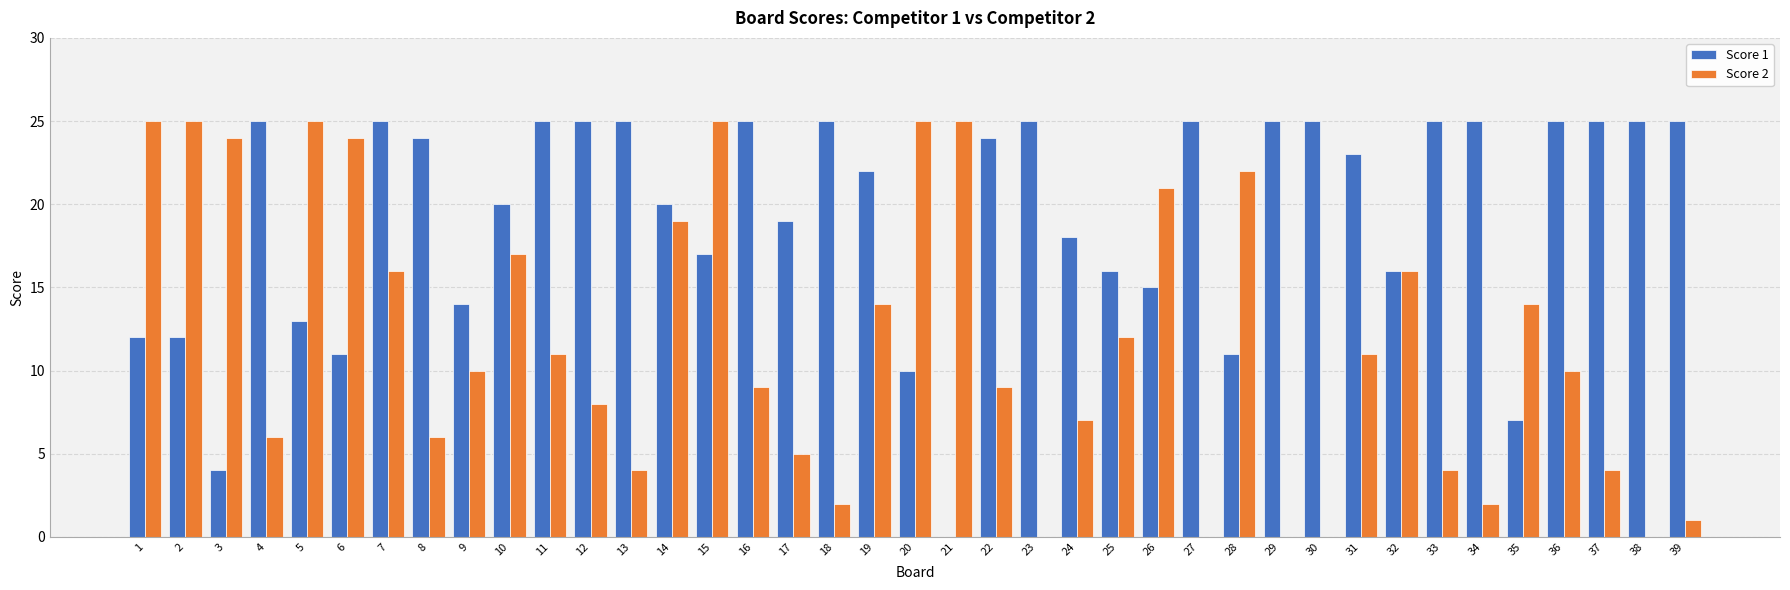

At which category is the sum across all series the highest?

15